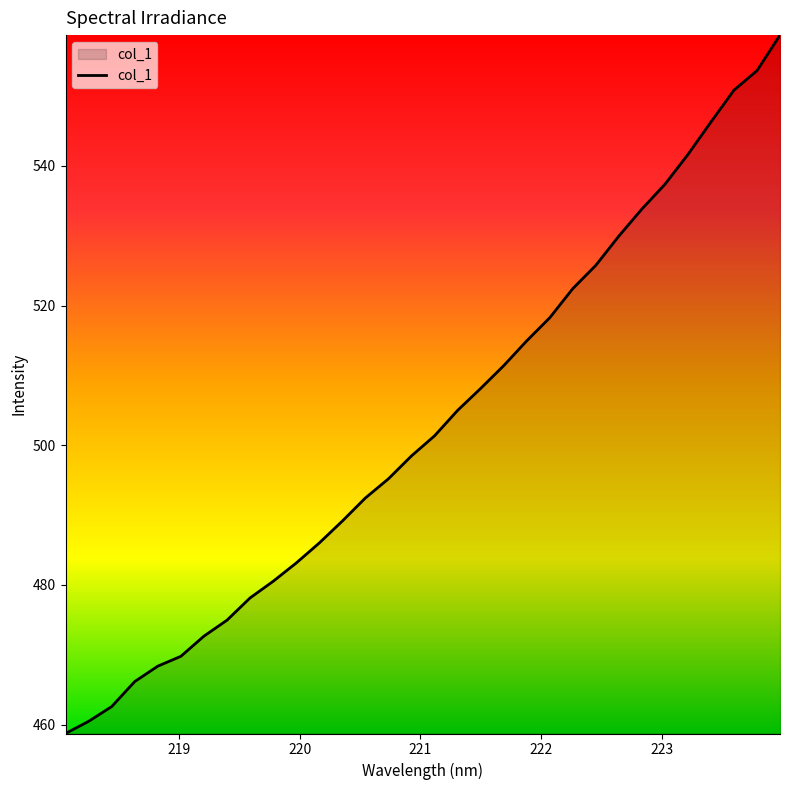

What is the greatest value displayed?

558.7